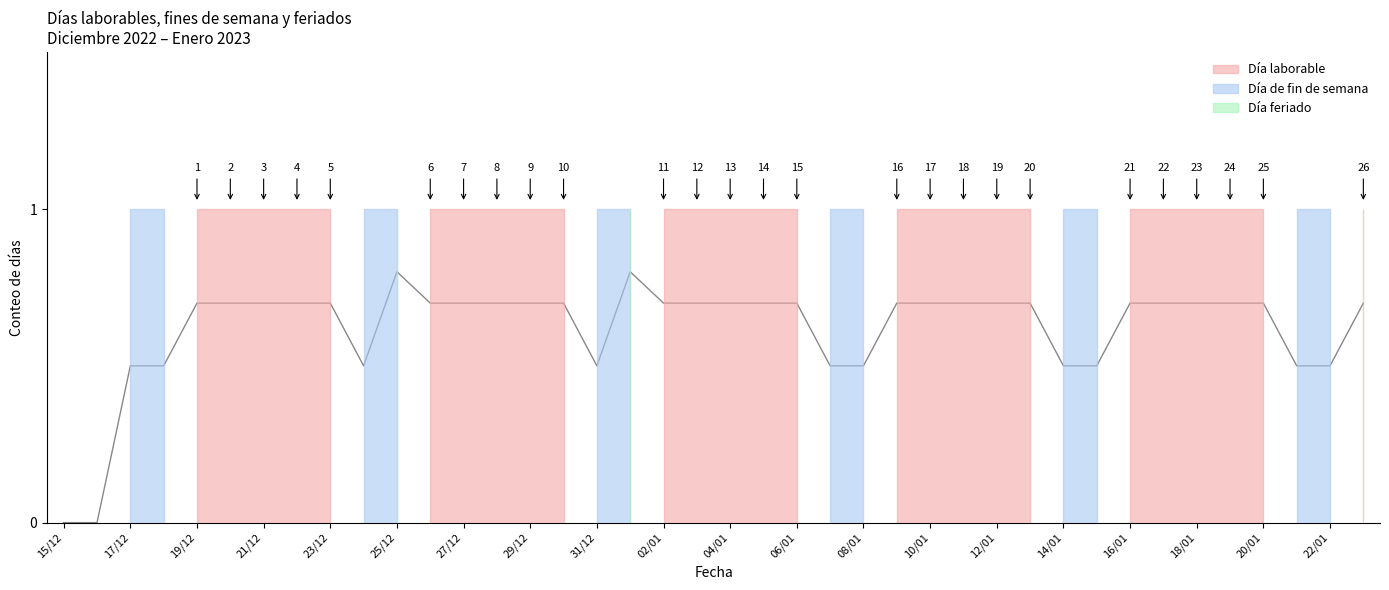

Between 24/12 and 01/01, which series saw the biggest shift?

Día feriado